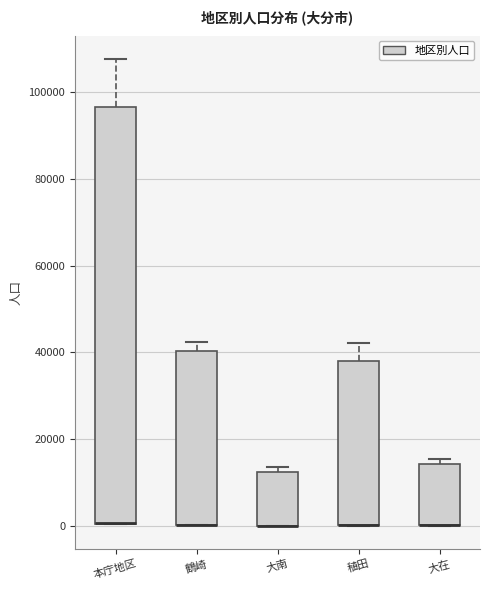

Comparing the boxes themselves (not the whiskers), which one is the tallest?

本庁地区